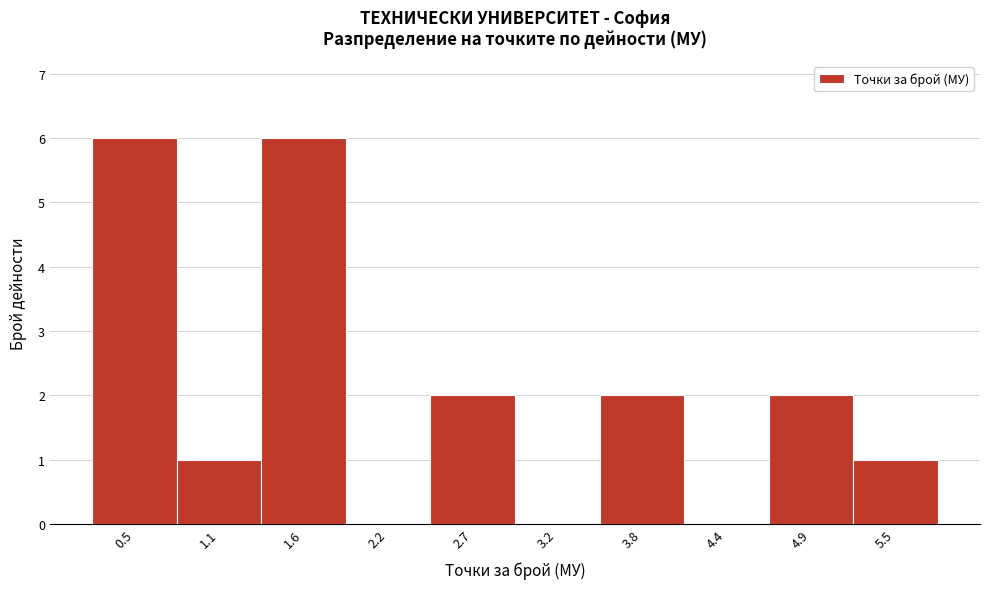

Reading left to right, what are all the values shown in this chart?

0.5=6	1.1=1	1.6=6	2.2=0	2.7=2	3.2=0	3.8=2	4.4=0	4.9=2	5.5=1